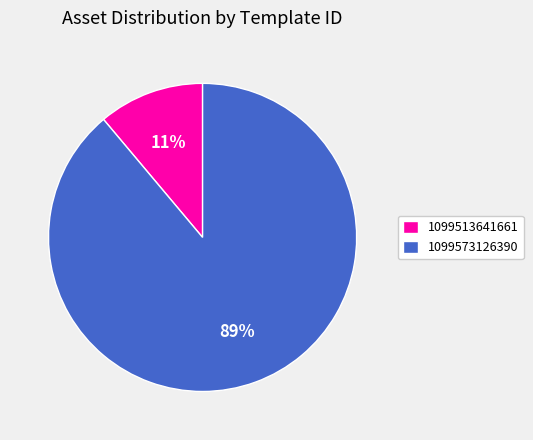

To the nearest percent, what percentage of the pie is 1099513641661?

11%